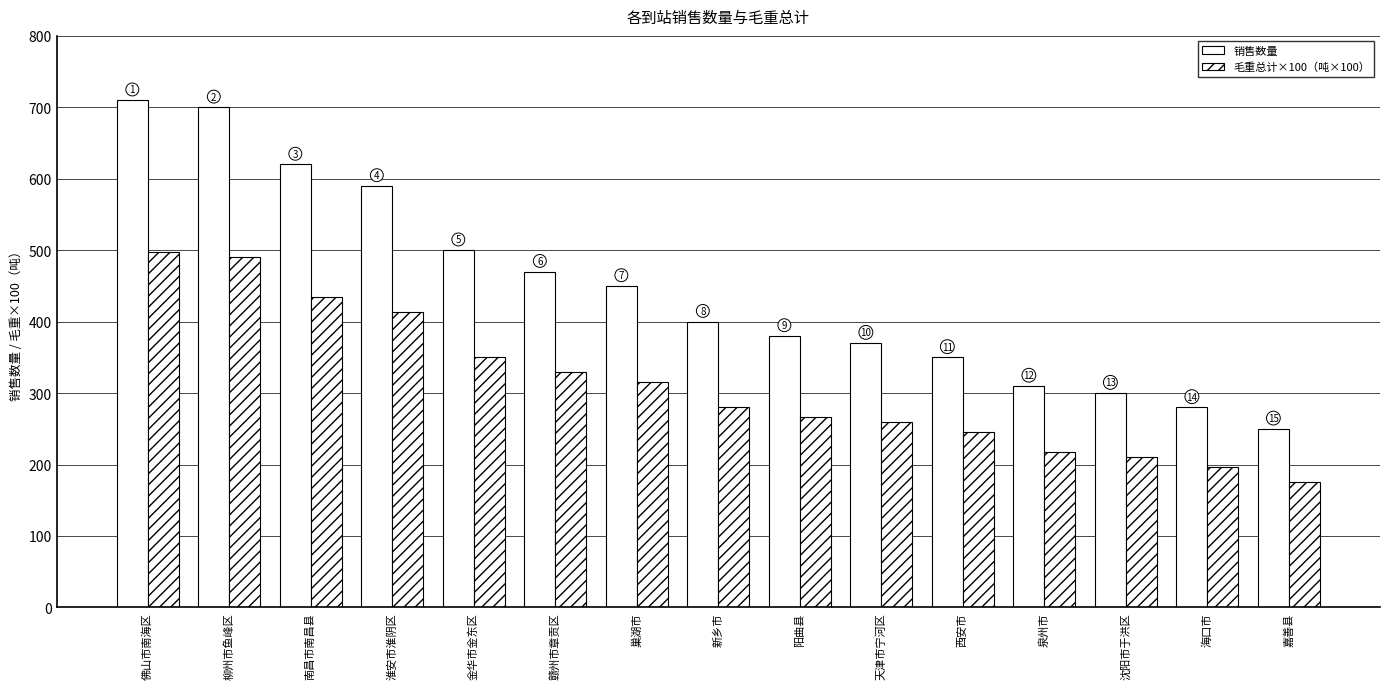

What value does the 毛重总计×100（吨×100） series have at 柳州市鱼峰区?

490.0